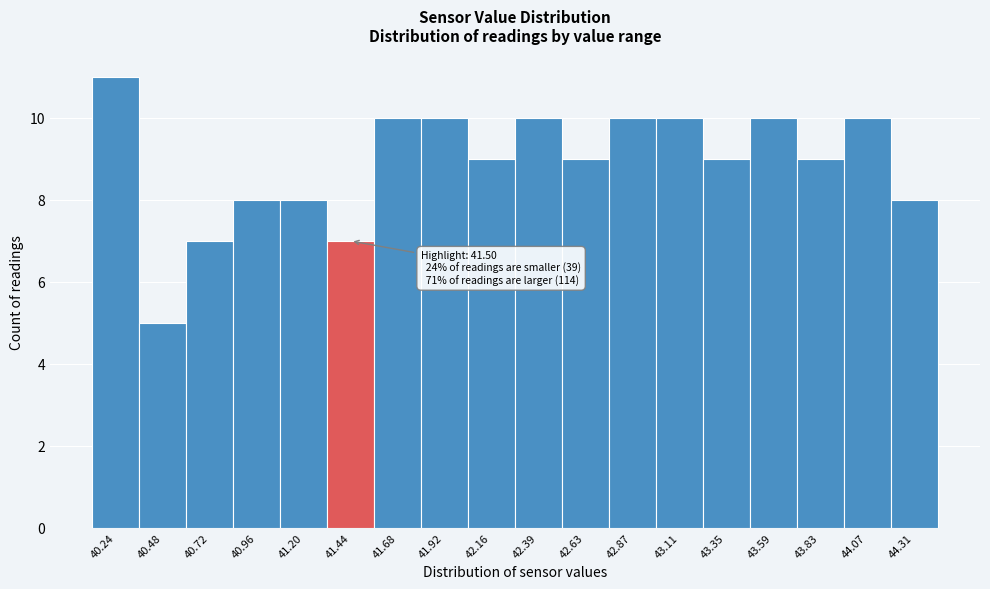

Reading left to right, what are all the values shown in this chart?

11	5	7	8	8	7	10	10	9	10	9	10	10	9	10	9	10	8